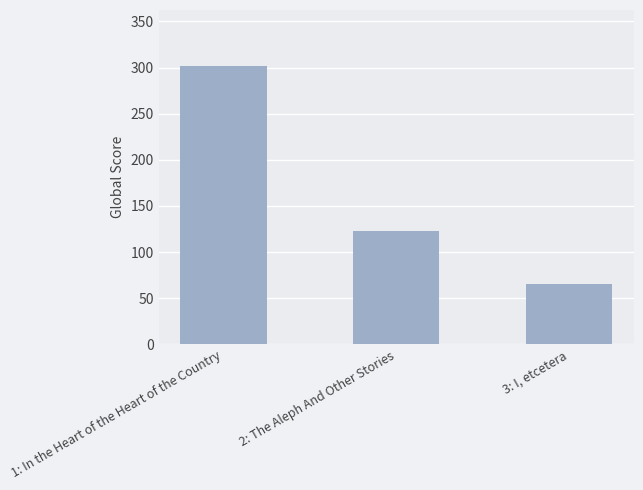

Rank the categories by value from highest to lowest.

1: In the Heart of the Heart of the Country, 2: The Aleph And Other Stories, 3: I, etcetera